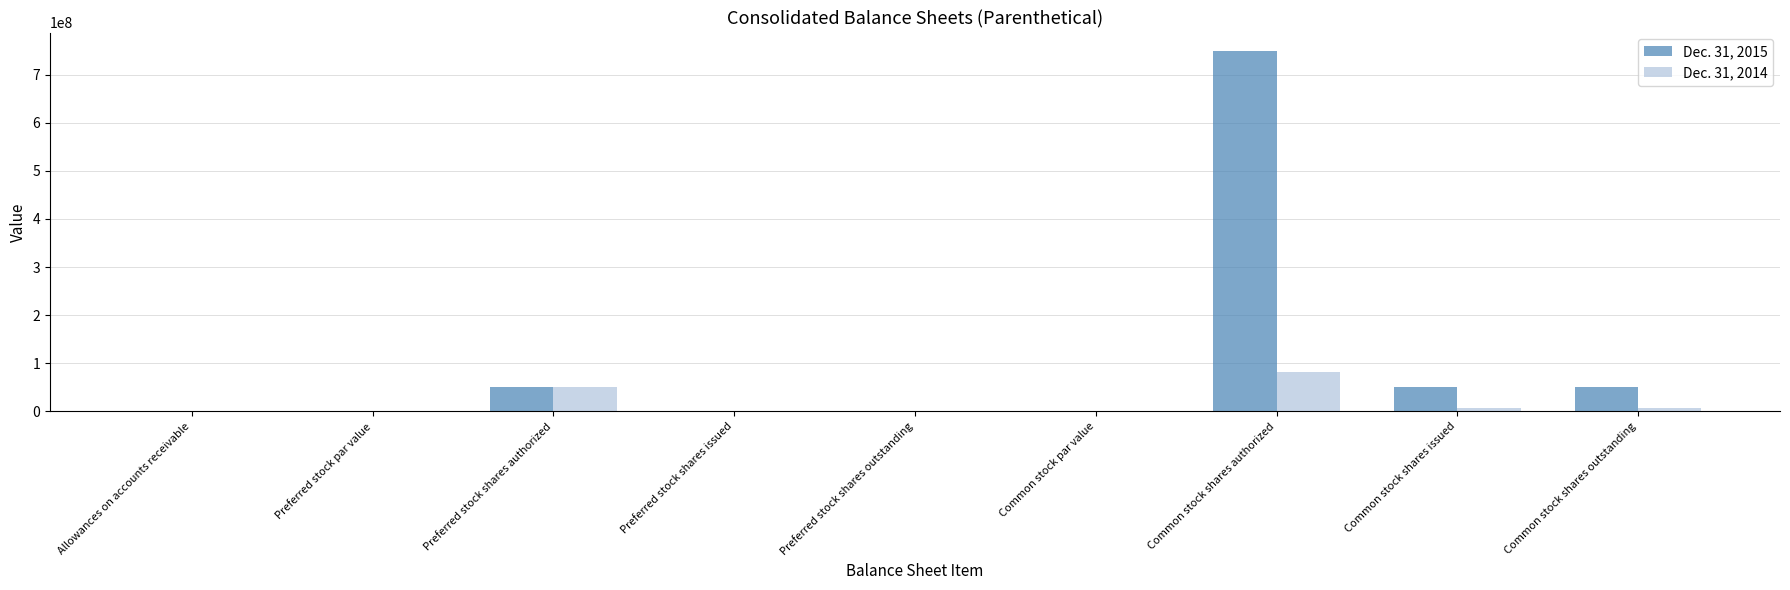

True or false: Dec. 31, 2015 has a value of 0 at Preferred stock par value.

True